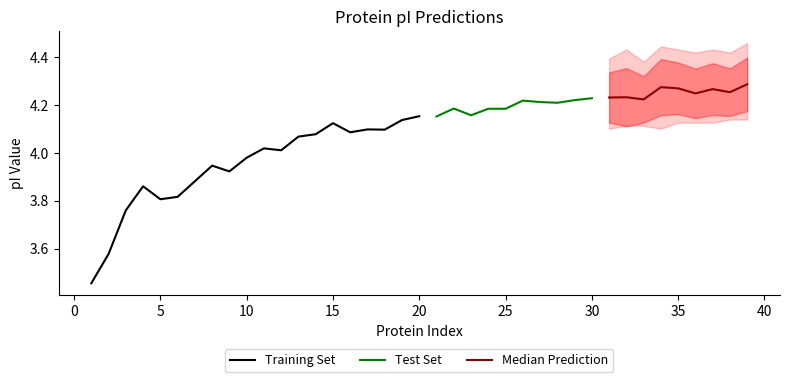

Does the chart display data point markers on the line(s)?

No